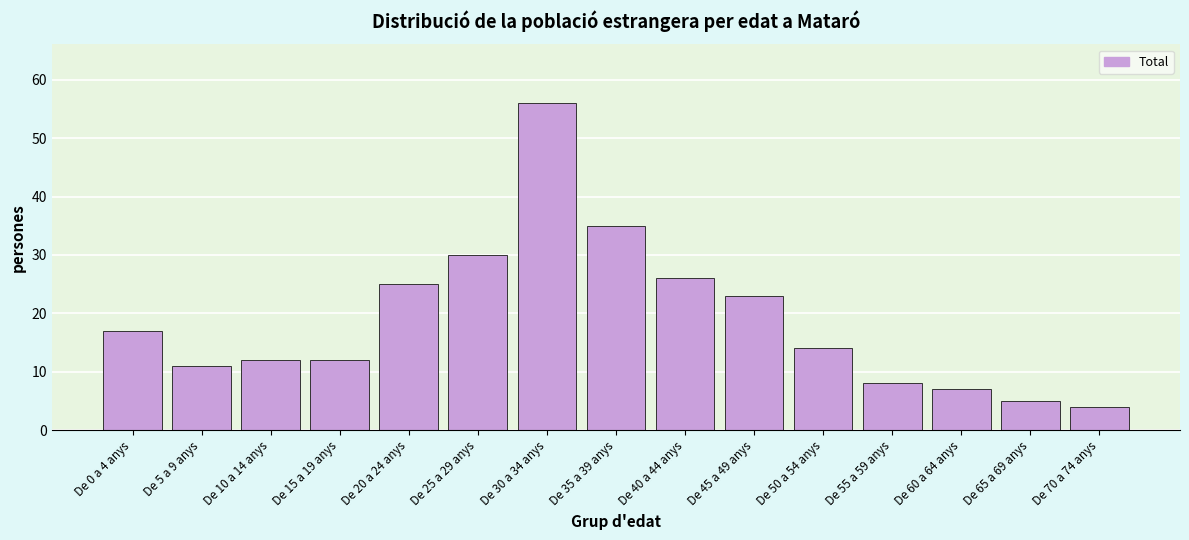

Reading right to left, extract all data points from this chart.

4	5	7	8	14	23	26	35	56	30	25	12	12	11	17